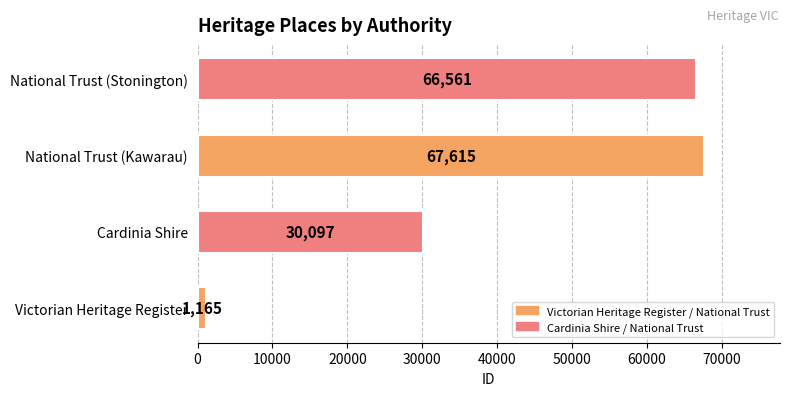

Reading bottom to top, extract all data points from this chart.

1165	30097	67615	66561